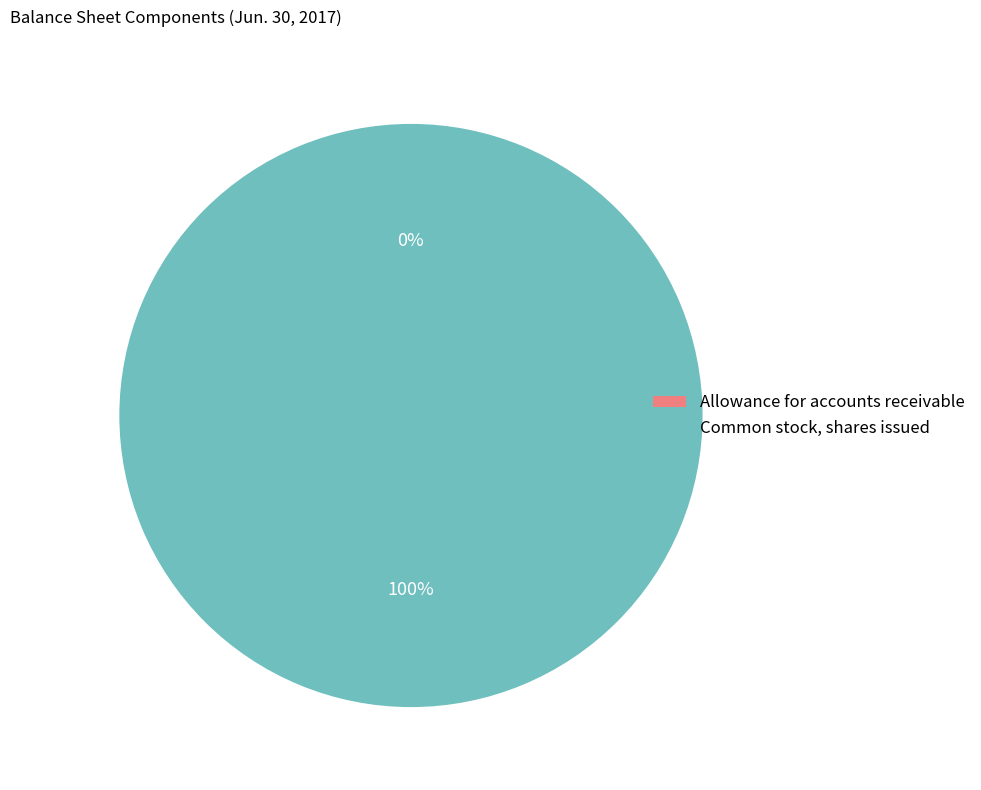

What is the largest slice in the pie chart?

Common stock, shares issued